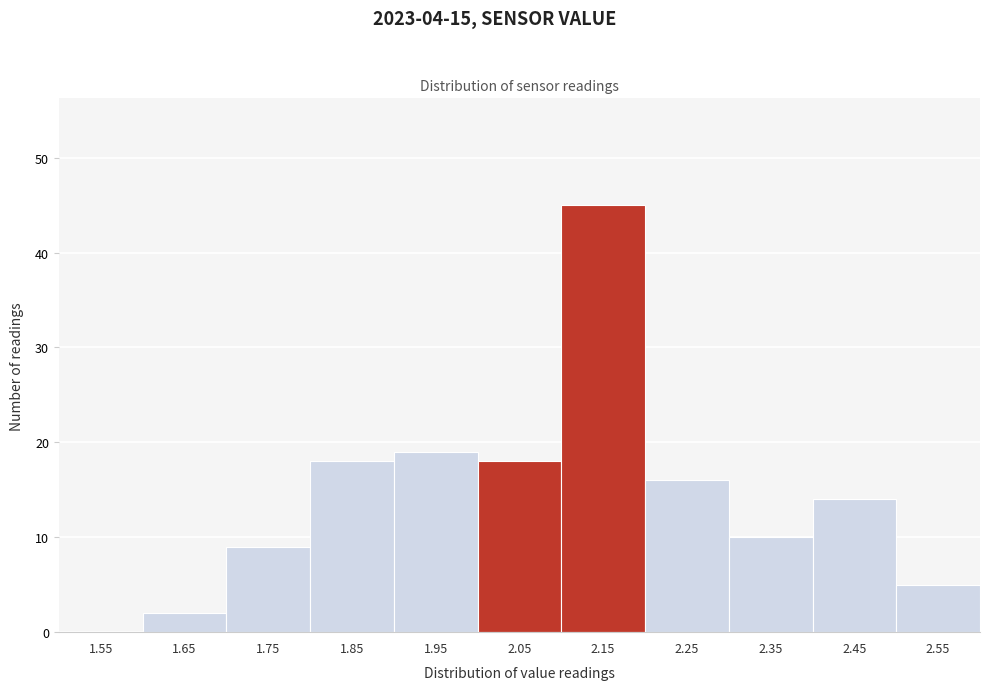

Reading left to right, transcribe this chart: for each bar, give the range it covers on the x-axis and its height. The values are not printed on the chart, so give them approximately, as read against the axis.

1.5 to 1.6: 0
1.6 to 1.7: 2
1.7 to 1.8: 9
1.8 to 1.9: 18
1.9 to 2.0: 19
2.0 to 2.1: 18
2.1 to 2.2: 45
2.2 to 2.3: 16
2.3 to 2.4: 10
2.4 to 2.5: 14
2.5 to 2.6: 5